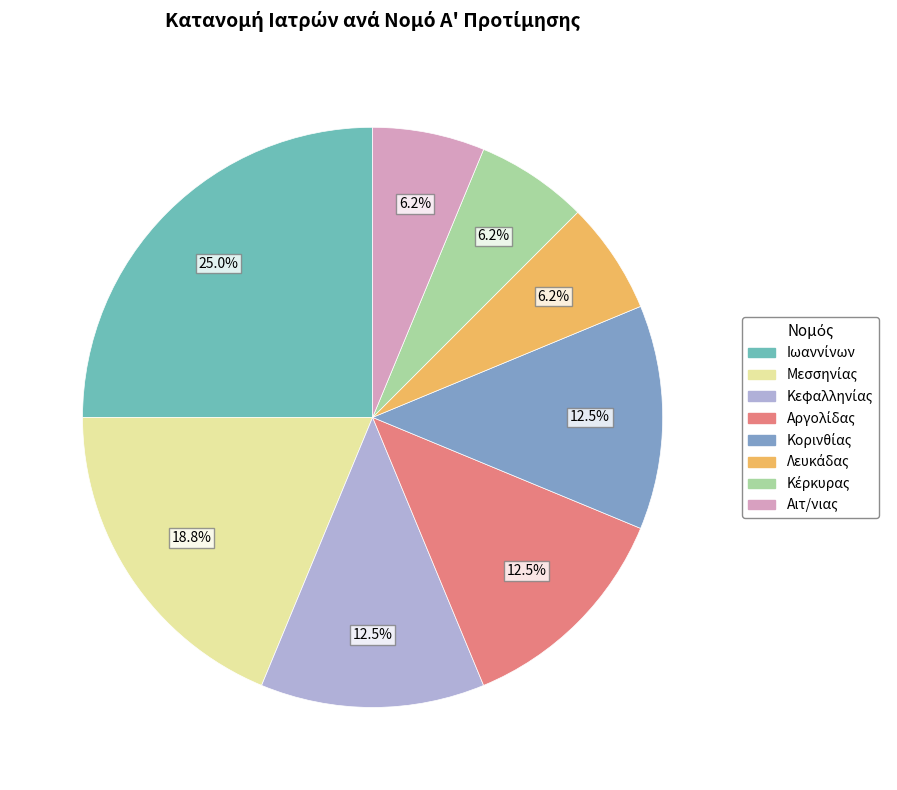

What is the total percentage of Κορινθίας and Κεφαλληνίας?

25.0%